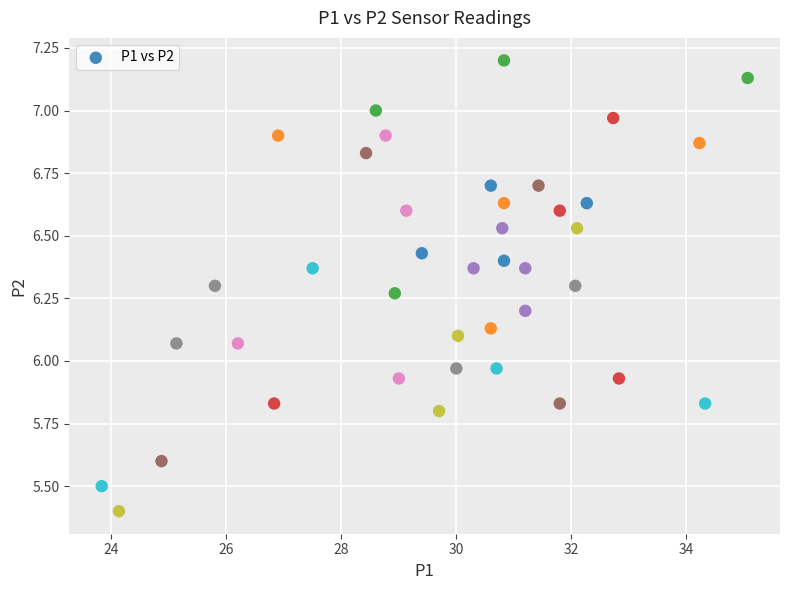

What is the range of Y values (max minus min)?

1.8